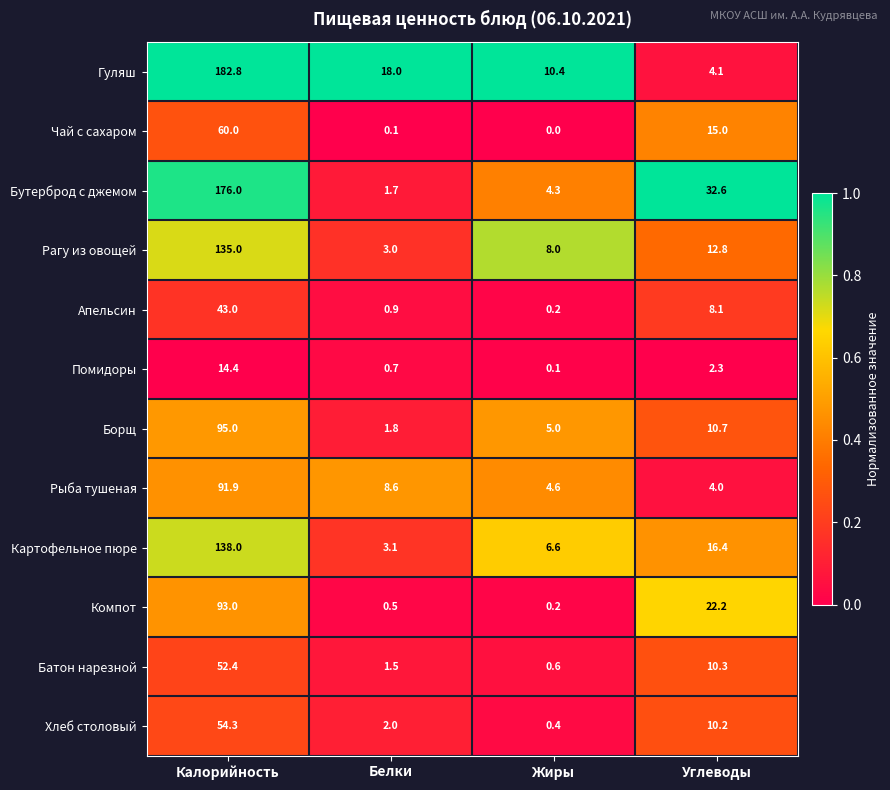

Is the value of Гуляш at Белки greater than the value of Рыба тушеная at Жиры?

Yes